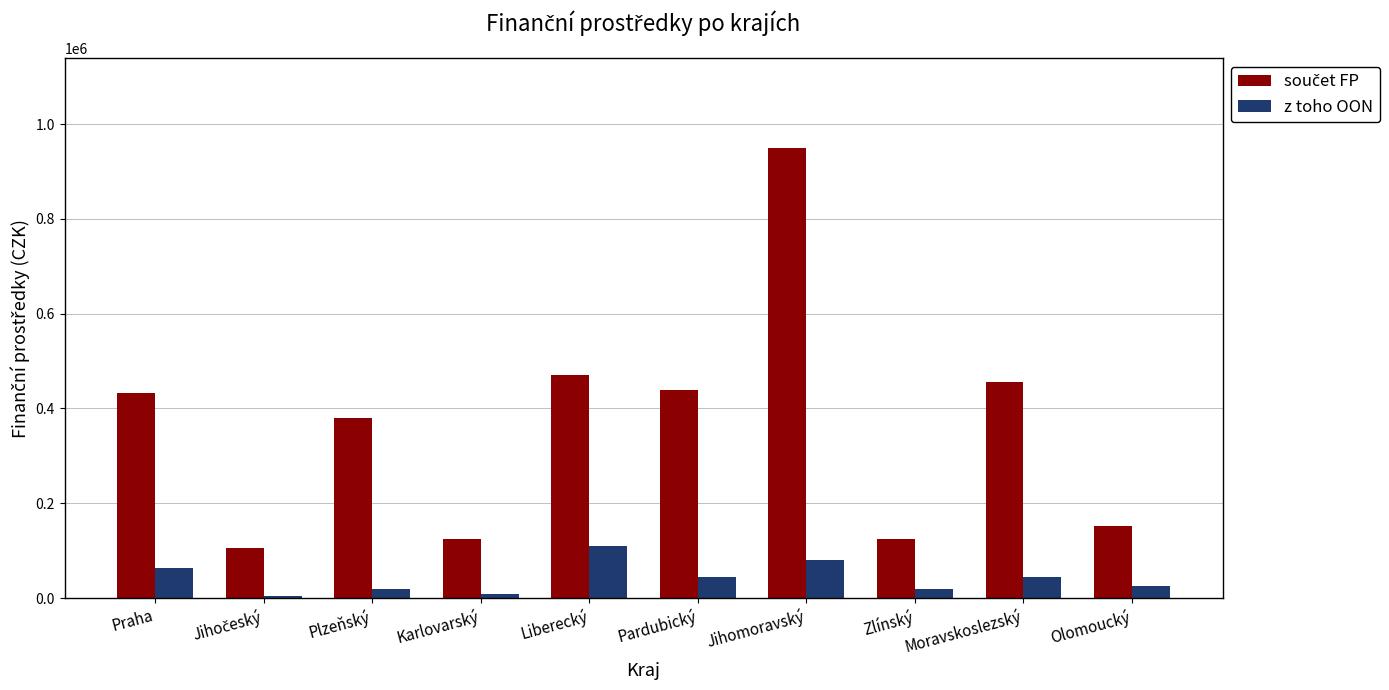

What is the difference between the z toho OON values at Zlínský and Moravskoslezský?

25000